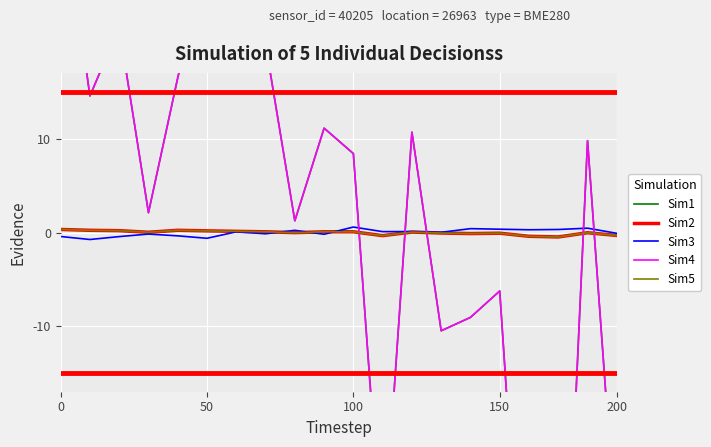

At which label is Sim4 closest to -10?

13